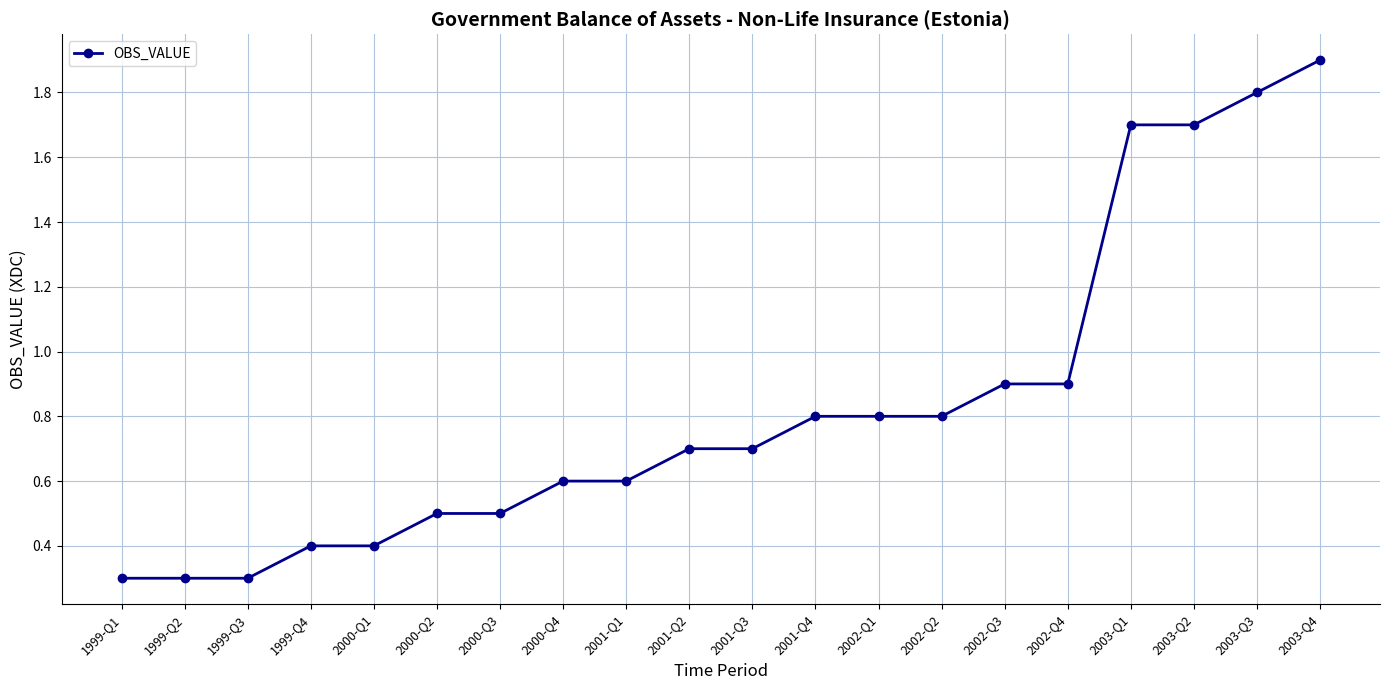

What is the value of the 16th point from the left?

0.9